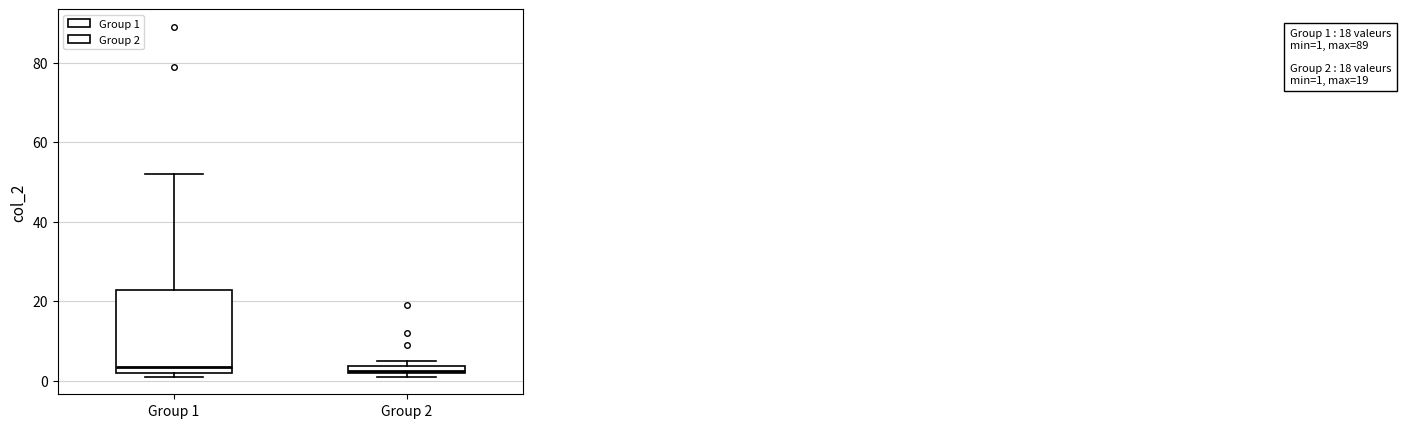

Which box is the tallest, from its lower edge to its upper edge?

Group 1